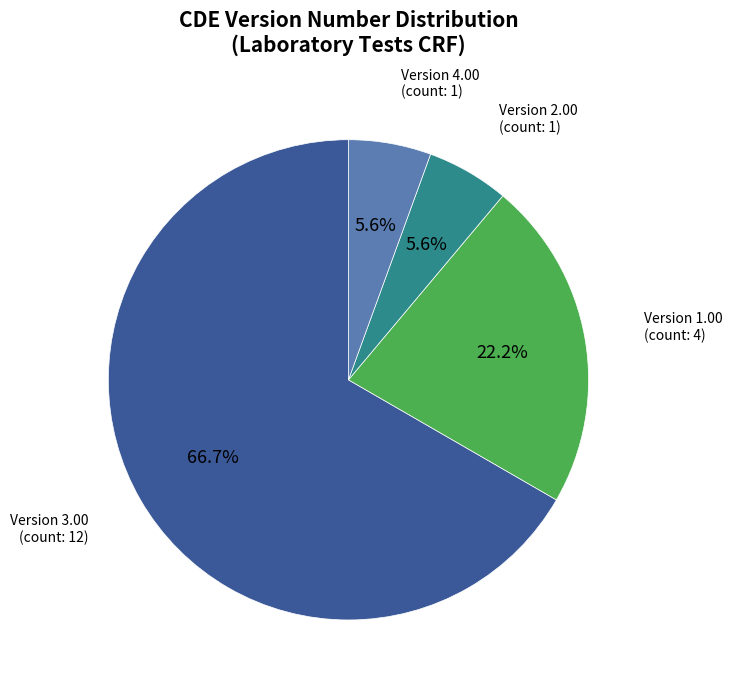

Which has a higher value, Version 2.00 or Version 3.00?

Version 3.00